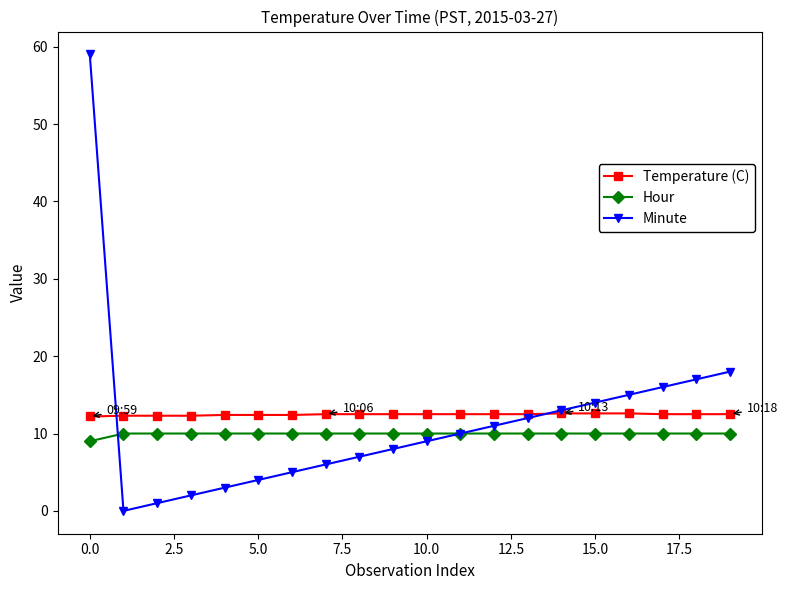

What is the difference between the maximum and minimum values in the Minute series?

59.0